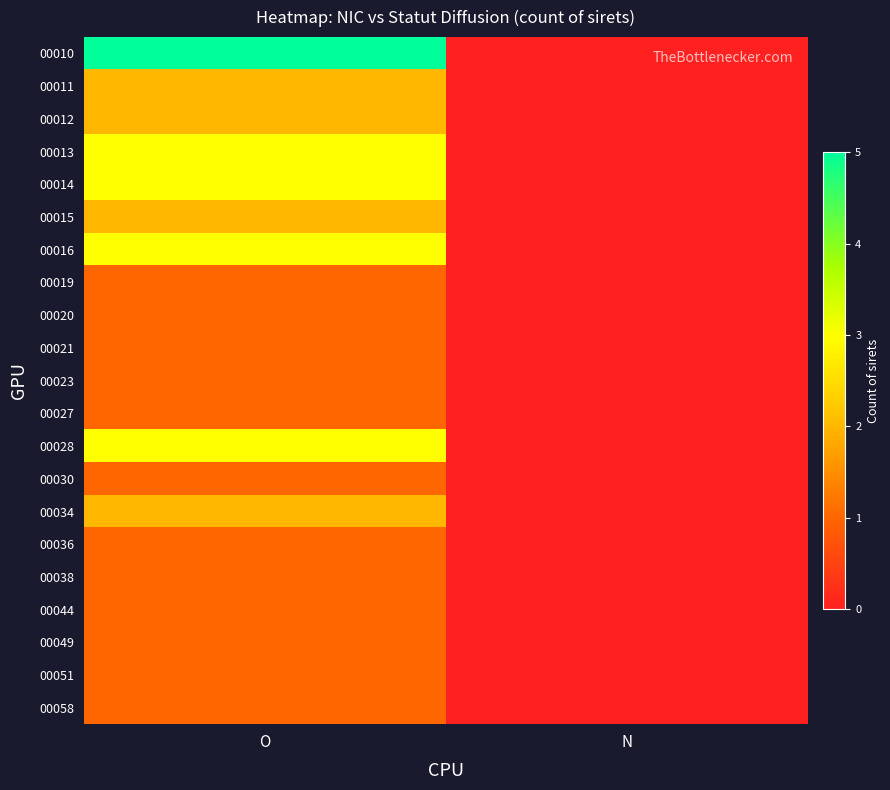

Reading left to right, extract all data points from this chart.

00010: O=5	N=0
00011: O=2	N=0
00012: O=2	N=0
00013: O=3	N=0
00014: O=3	N=0
00015: O=2	N=0
00016: O=3	N=0
00019: O=1	N=0
00020: O=1	N=0
00021: O=1	N=0
00023: O=1	N=0
00027: O=1	N=0
00028: O=3	N=0
00030: O=1	N=0
00034: O=2	N=0
00036: O=1	N=0
00038: O=1	N=0
00044: O=1	N=0
00049: O=1	N=0
00051: O=1	N=0
00058: O=1	N=0